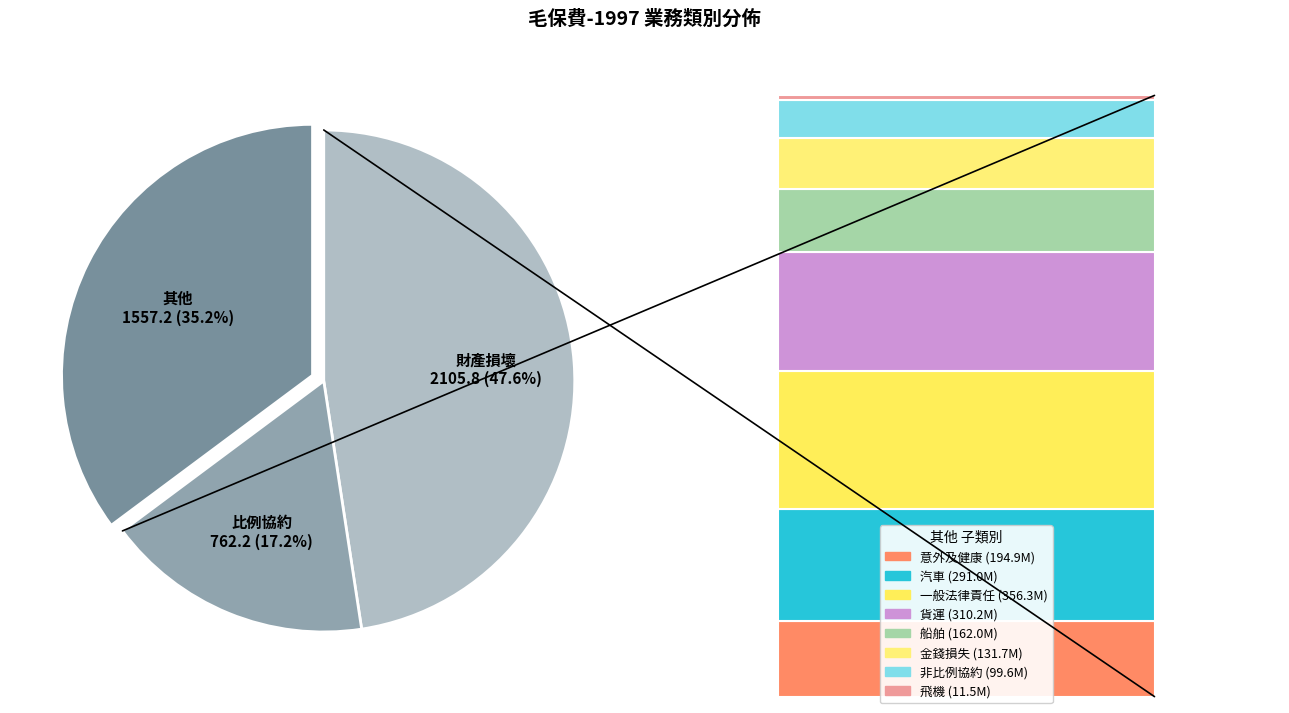

What percentage is the 比例協約 slice, to the nearest percent?

17%